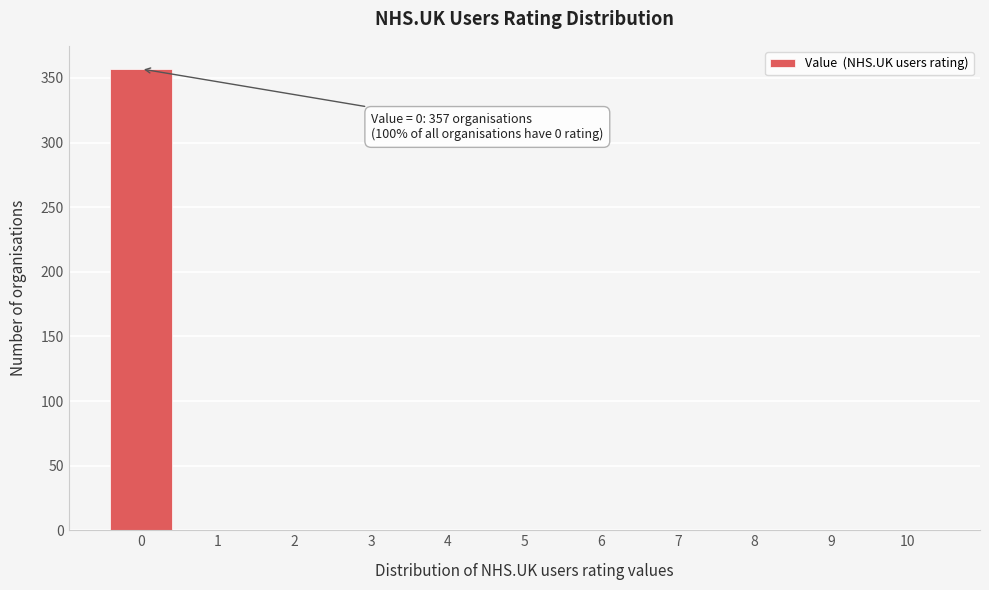

Over which range of the x-axis is the bar tallest?

-0.5 to 0.5